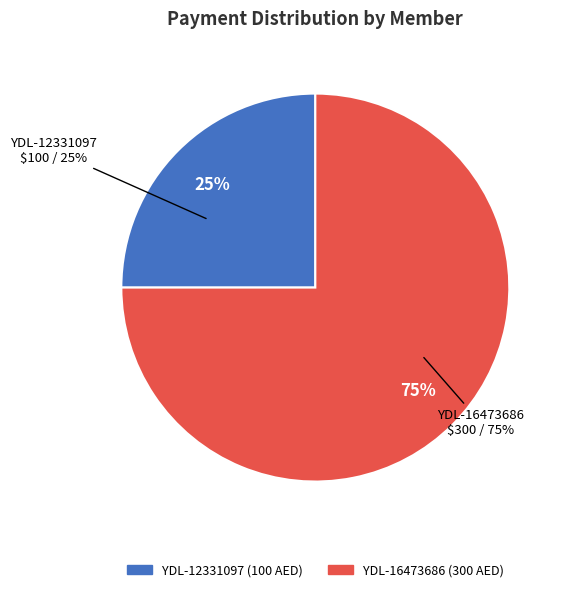

To the nearest percent, what percentage of the pie is YDL-16473686?

75%